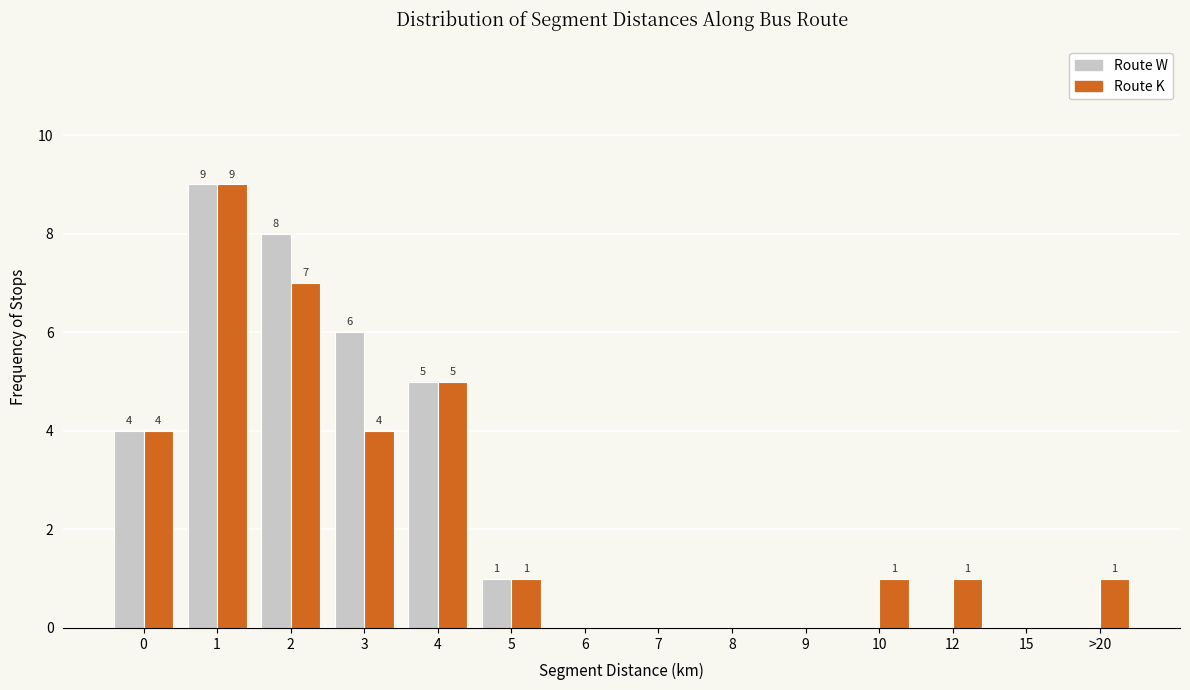

Reading left to right, extract all data points from this chart.

Route W: 0=4	1=9	2=8	3=6	4=5	5=1	6=0	7=0	8=0	9=0	10=0	12=0	15=0	>20=0
Route K: 0=4	1=9	2=7	3=4	4=5	5=1	6=0	7=0	8=0	9=0	10=1	12=1	15=0	>20=1